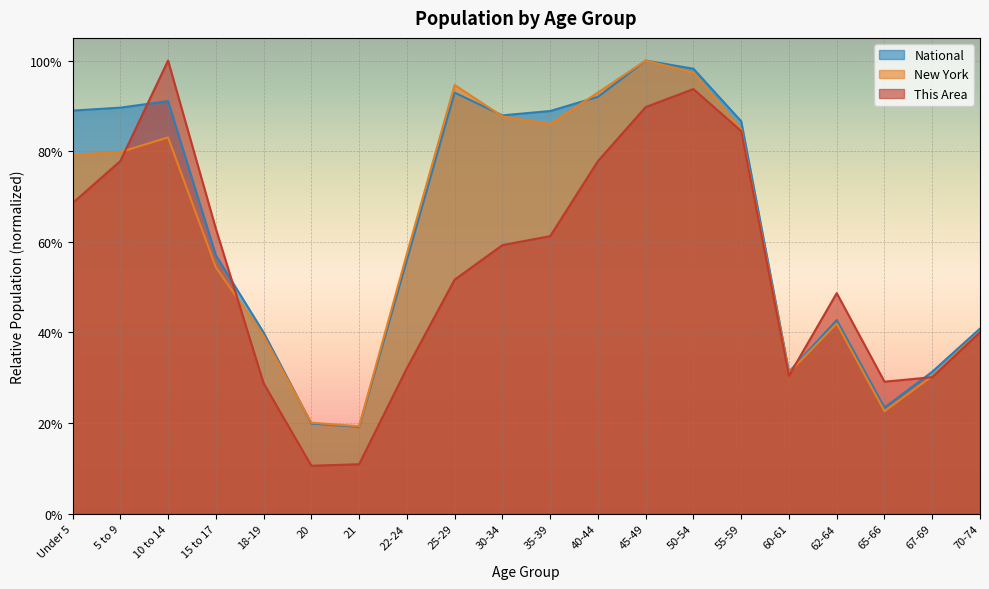

Rank the categories by National value from lowest to highest.

21, 20, 65-66, 60-61, 67-69, 18-19, 70-74, 62-64, 22-24, 15 to 17, 55-59, 30-34, 35-39, Under 5, 5 to 9, 10 to 14, 40-44, 25-29, 50-54, 45-49